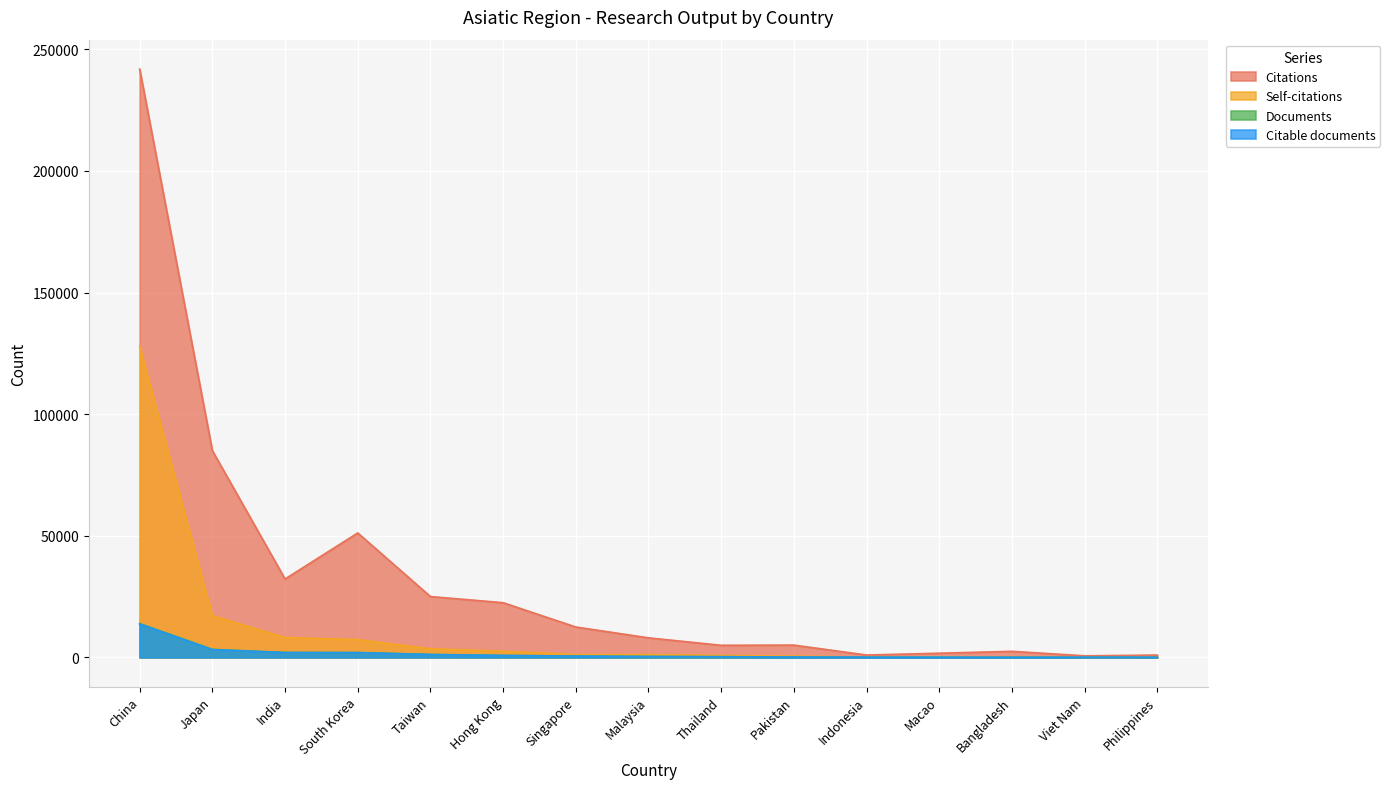

What is the maximum value for Self-citations?

127847